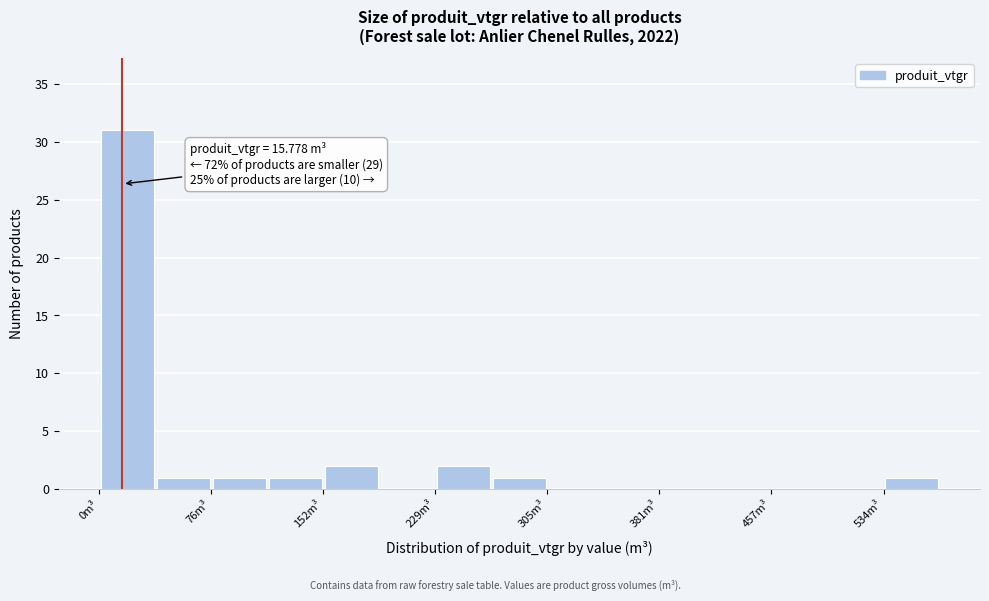

Read against the x-axis, roughly where is the centre of the tallest bar?

20